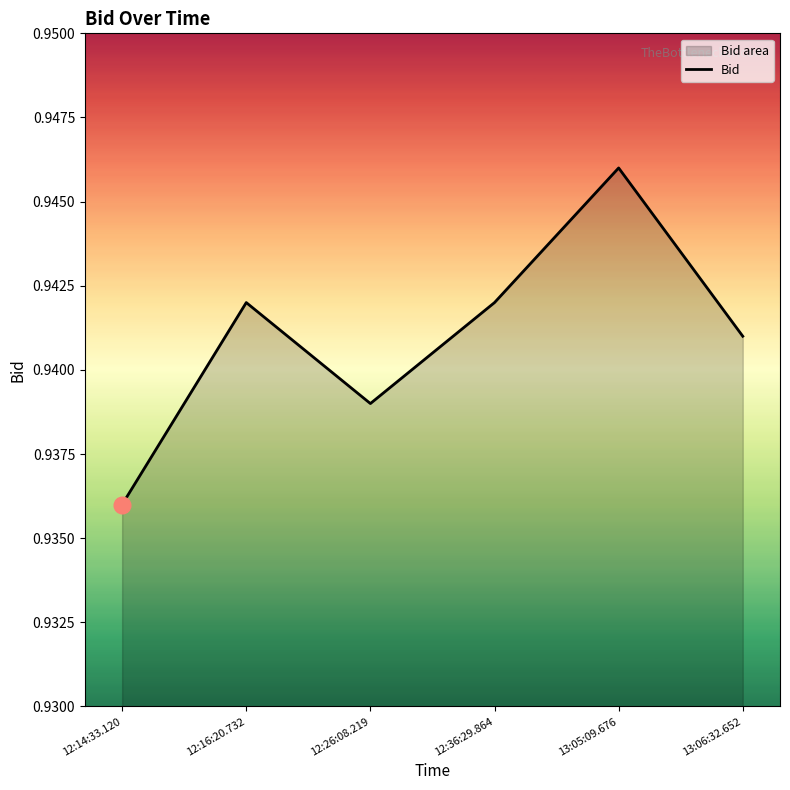

What is the maximum value shown in the chart?

0.9